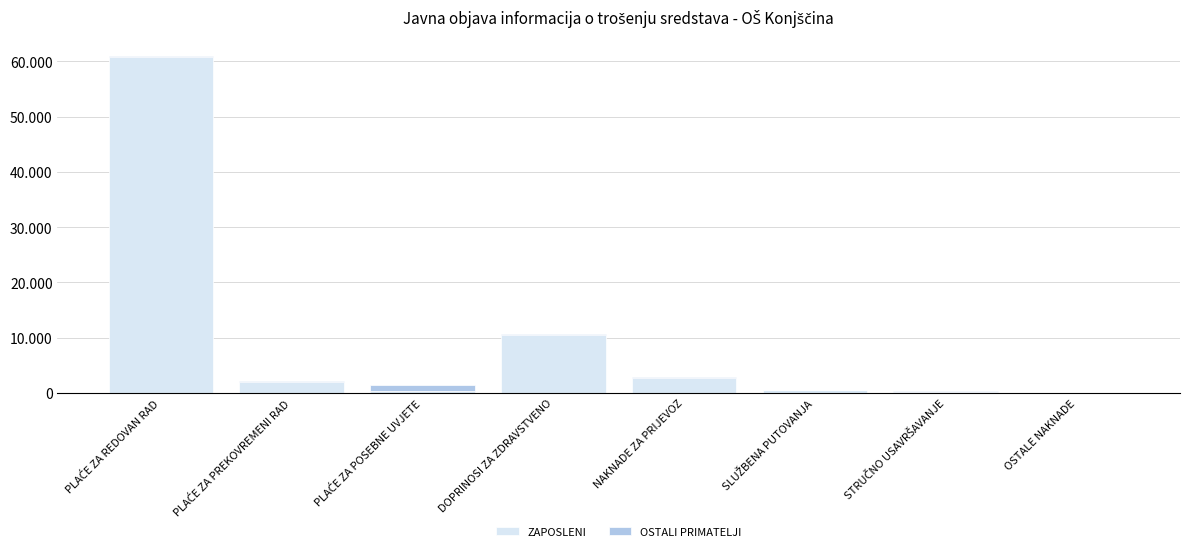

What is the average value of the OSTALI PRIMATELJI series?

218.0